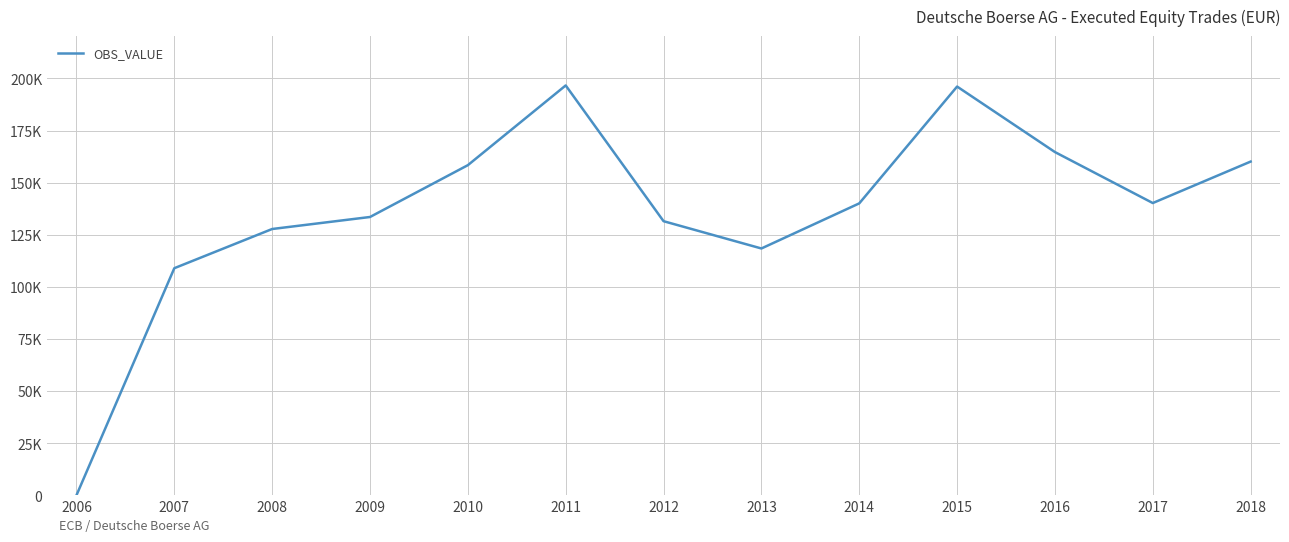

Which label corresponds to the largest value in the chart?

2011